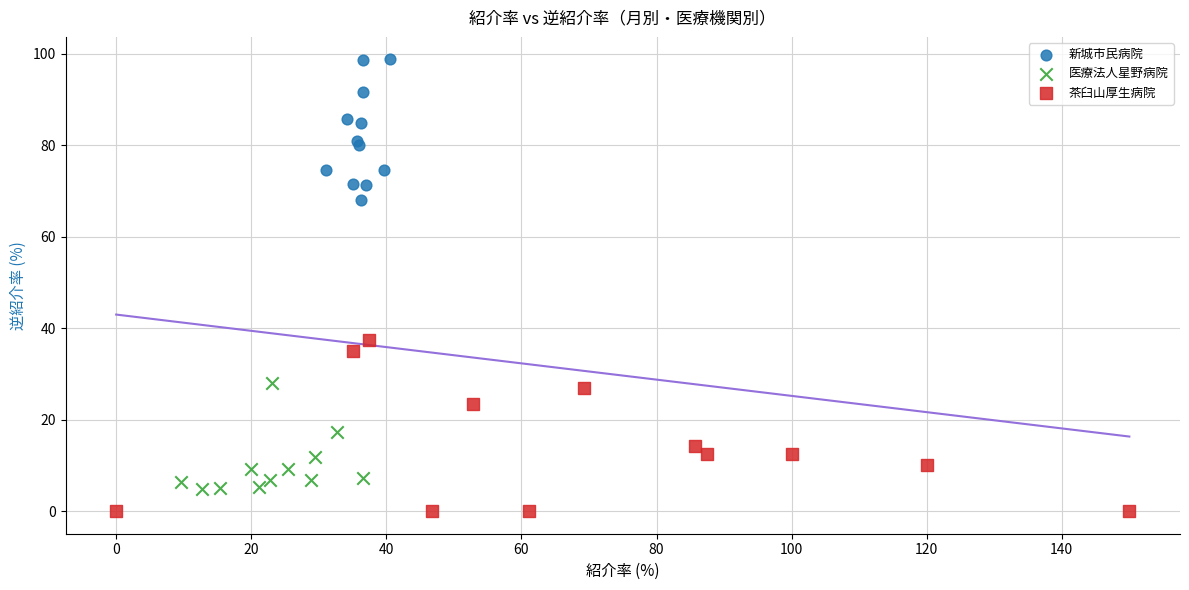

Which series contains the lowest Y value?

茶臼山厚生病院